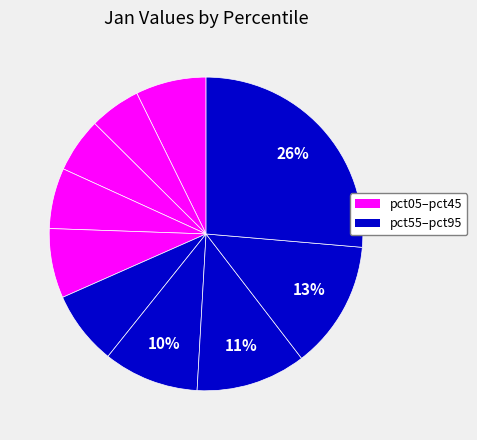

Is there any slice that represents more than half of the pie?

No